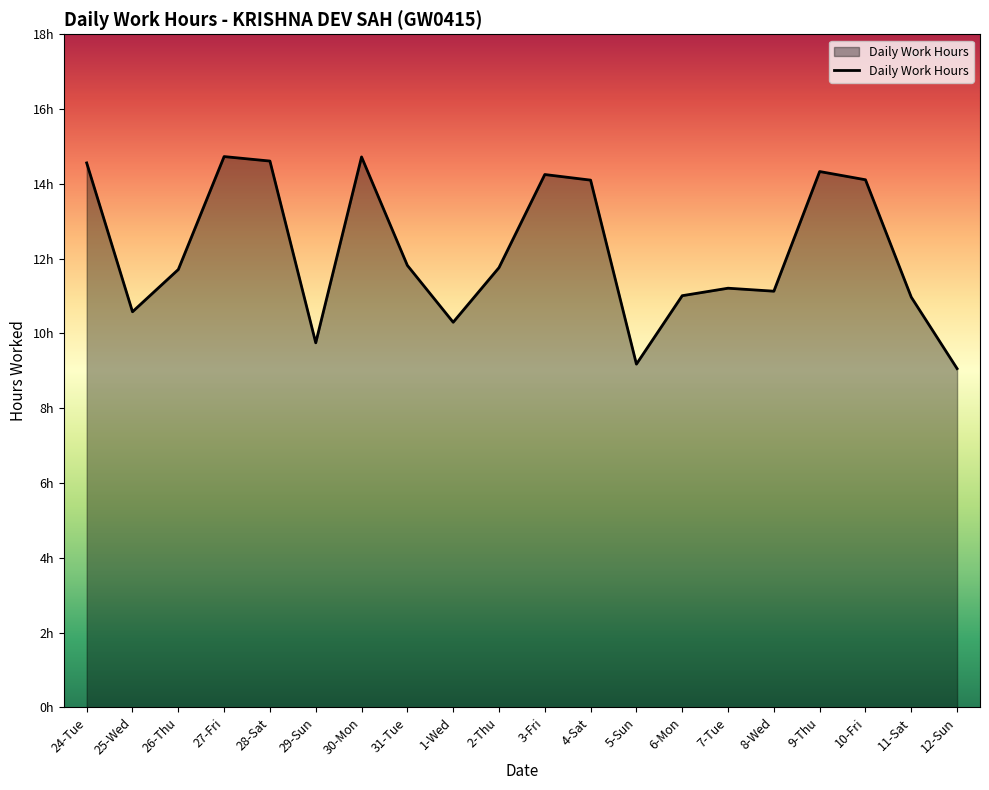

What is the label of the 1st point from the right?

12-Sun